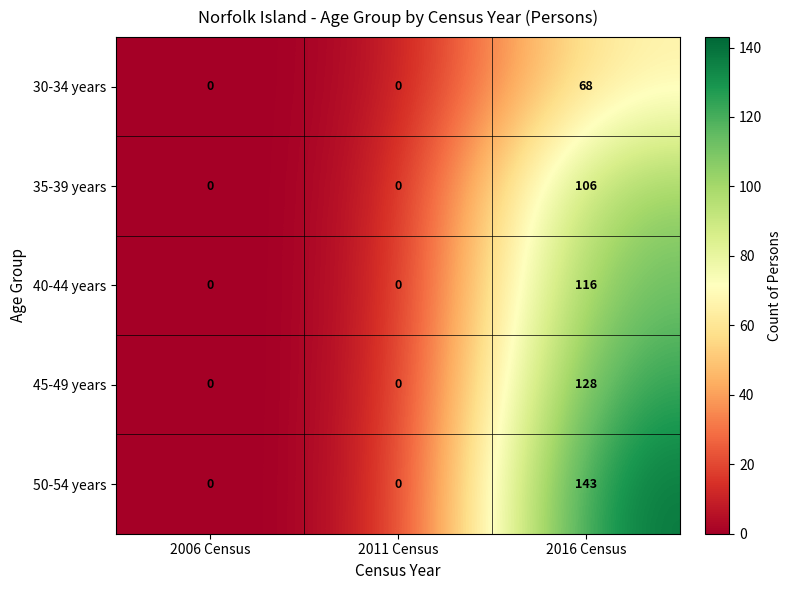

Reading left to right, list all the values displayed in this chart.

30-34 years: 2006 Census=0	2011 Census=0	2016 Census=68
35-39 years: 2006 Census=0	2011 Census=0	2016 Census=106
40-44 years: 2006 Census=0	2011 Census=0	2016 Census=116
45-49 years: 2006 Census=0	2011 Census=0	2016 Census=128
50-54 years: 2006 Census=0	2011 Census=0	2016 Census=143